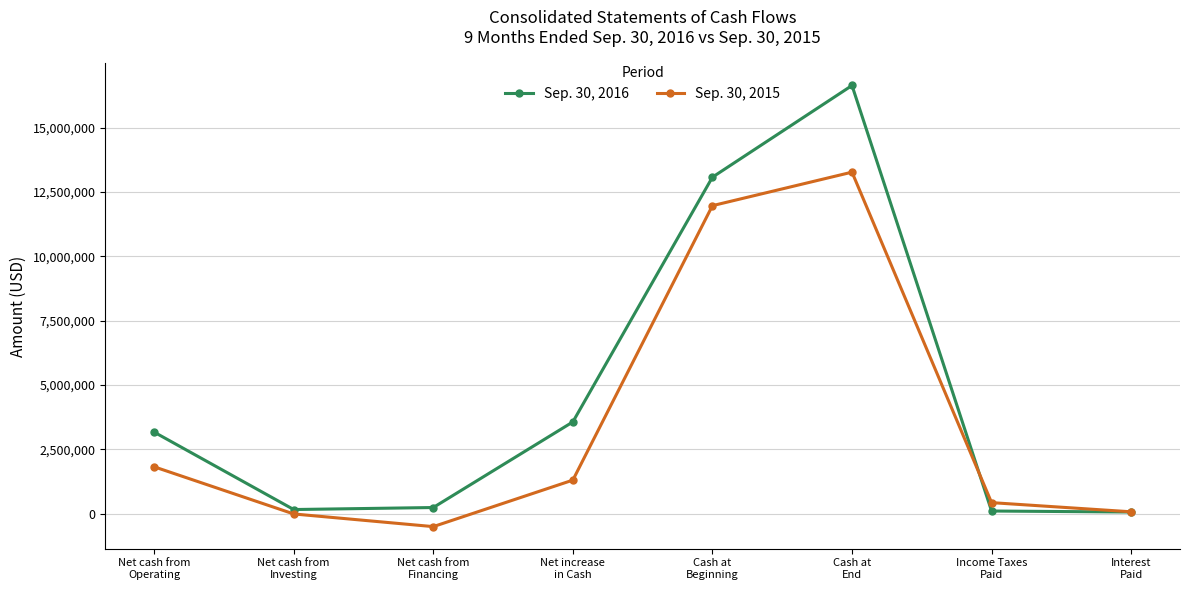

Is this an area chart (filled region under the line)?

No